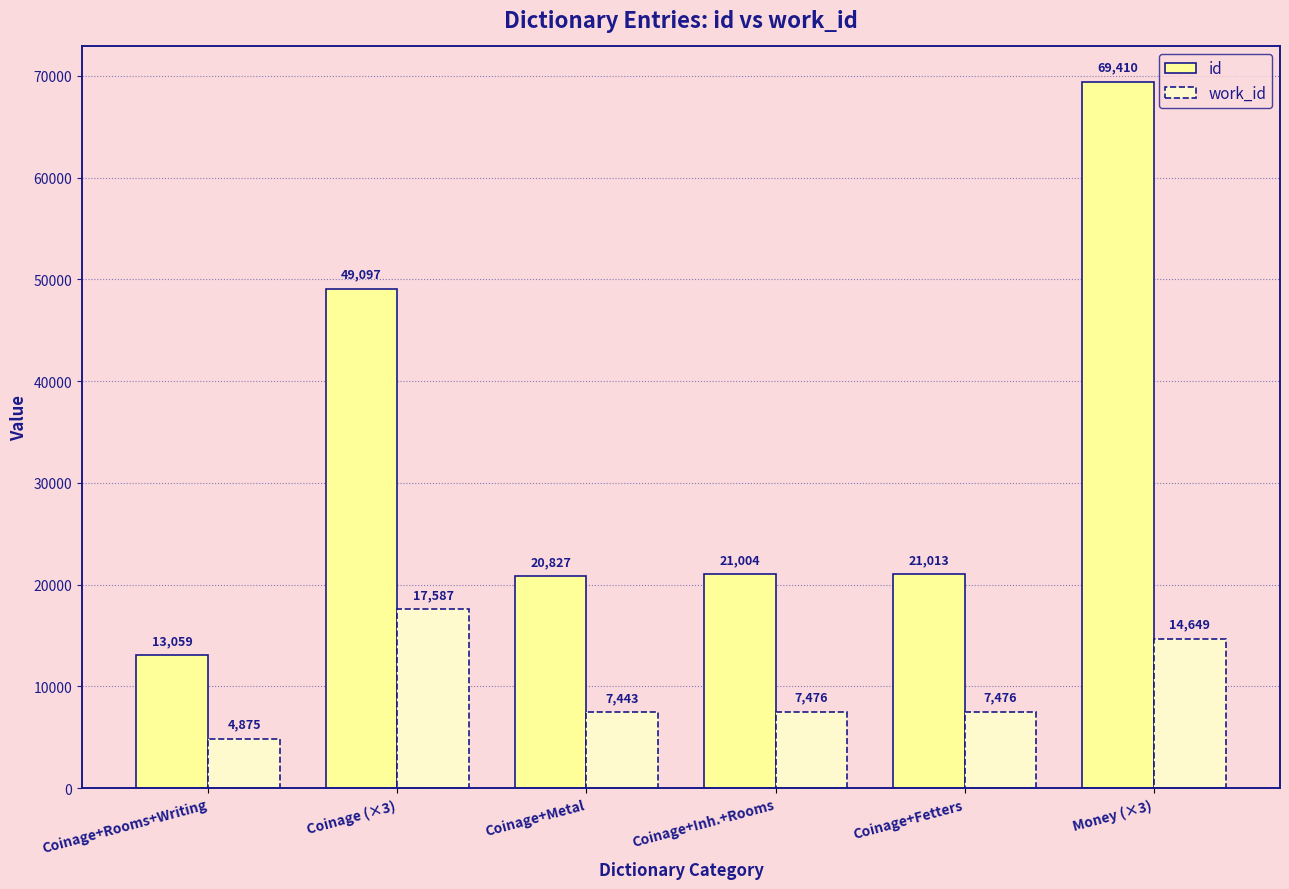

Which category has the highest value in the id series?

Money (×3)